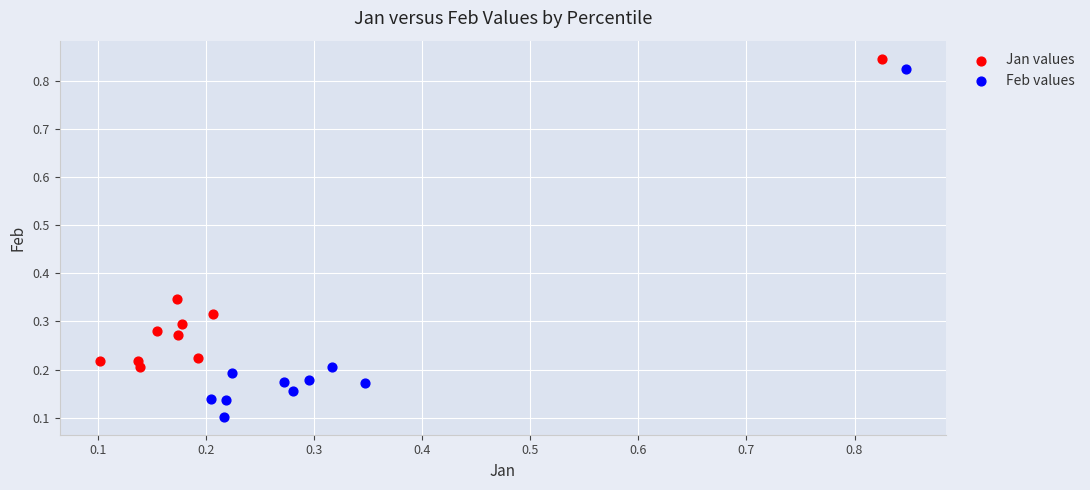

What are all the series names shown in the legend?

Jan values, Feb values